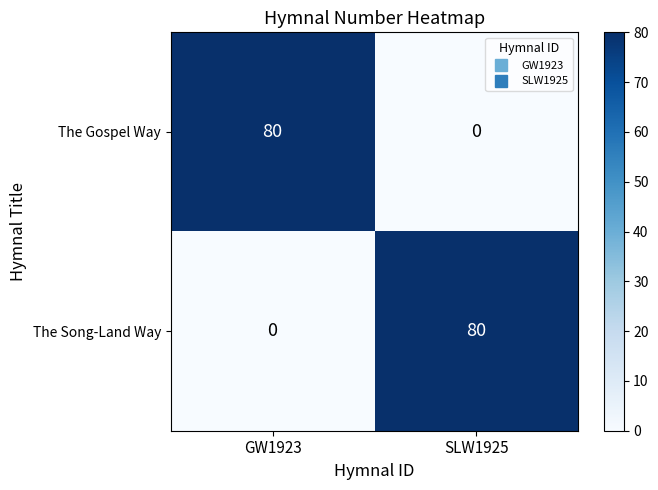

What is the total value across all series at GW1923?

80